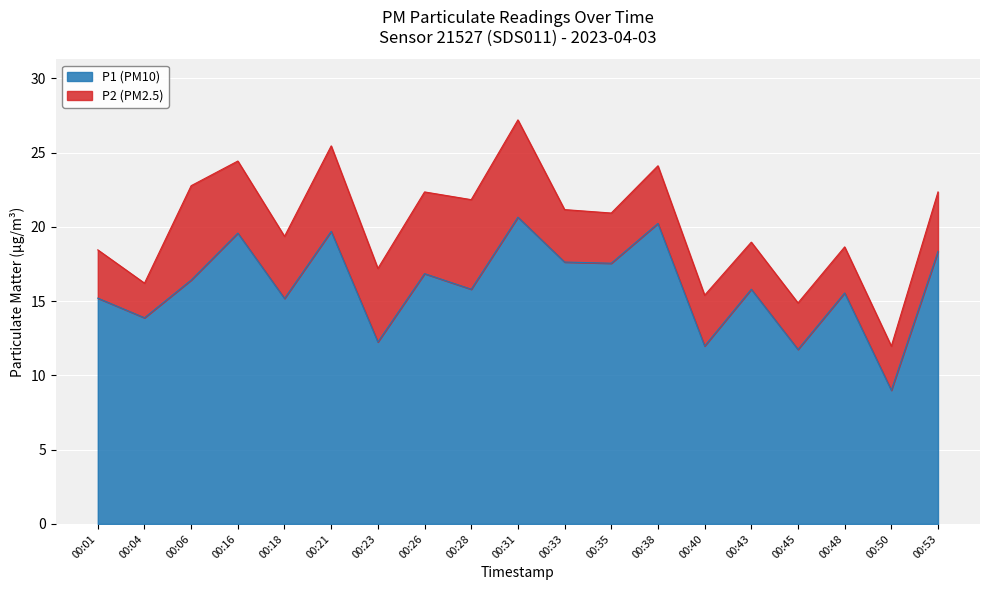

Approximately how many times larger is the value at 00:26 compared to 00:33?

1.0